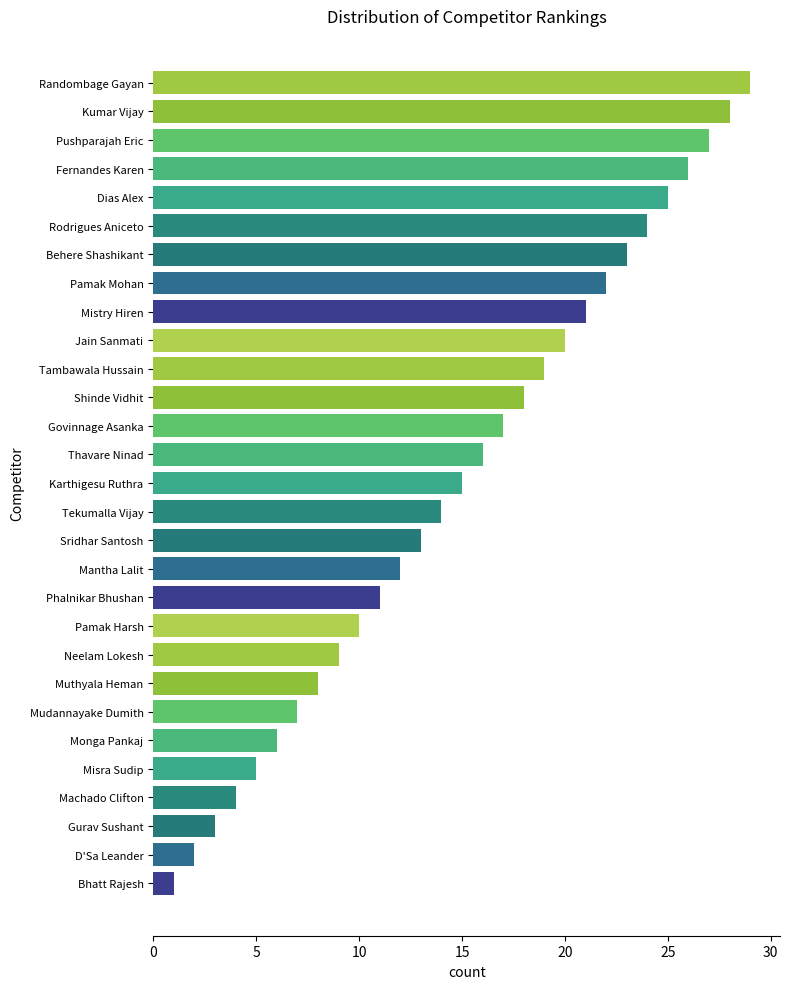

List the labels in order of value, smallest first.

Bhatt Rajesh, D'Sa Leander, Gurav Sushant, Machado Clifton, Misra Sudip, Monga Pankaj, Mudannayake Dumith, Muthyala Heman, Neelam Lokesh, Pamak Harsh, Phalnikar Bhushan, Mantha Lalit, Sridhar Santosh, Tekumalla Vijay, Karthigesu Ruthra, Thavare Ninad, Govinnage Asanka, Shinde Vidhit, Tambawala Hussain, Jain Sanmati, Mistry Hiren, Pamak Mohan, Behere Shashikant, Rodrigues Aniceto, Dias Alex, Fernandes Karen, Pushparajah Eric, Kumar Vijay, Randombage Gayan